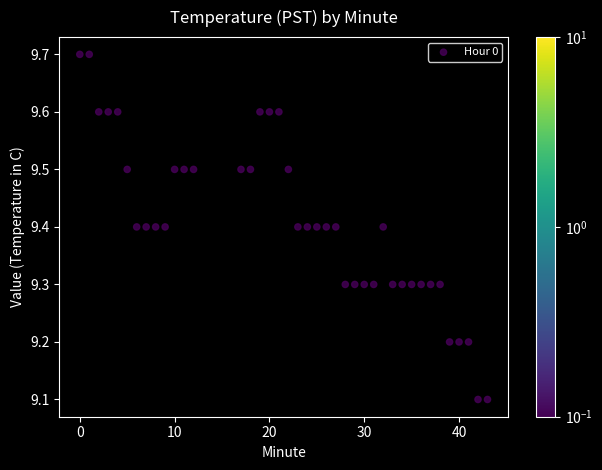

What is the range of X values (max minus min)?

43.0